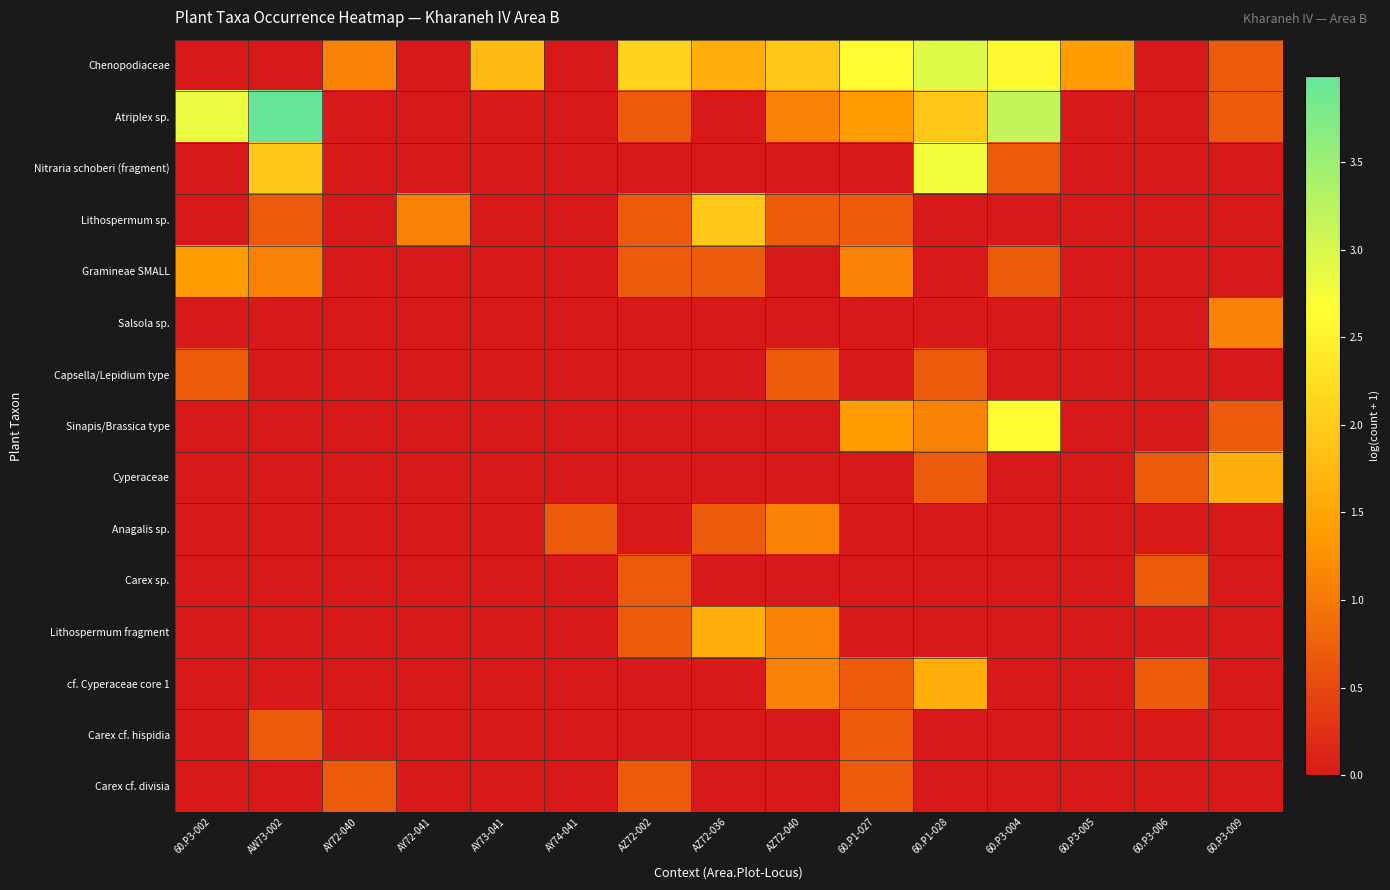

Reading left to right, transcribe all the data shown in this chart.

Chenopodiaceae: 60.P3-002=0.0	AW73-002=0.0	AY72-040=1.1	AY72-041=0.0	AY73-041=1.8	AY74-041=0.0	AZ72-002=2.1	AZ72-036=1.6	AZ72-040=1.9	60.P1-027=2.6	60.P1-028=2.9	60.P3-004=2.6	60.P3-005=1.4	60.P3-006=0.0	60.P3-009=0.7
Atriplex sp.: 60.P3-002=2.8	AW73-002=4.0	AY72-040=0.0	AY72-041=0.0	AY73-041=0.0	AY74-041=0.0	AZ72-002=0.7	AZ72-036=0.0	AZ72-040=1.1	60.P1-027=1.4	60.P1-028=1.9	60.P3-004=3.2	60.P3-005=0.0	60.P3-006=0.0	60.P3-009=0.7
Nitraria schoberi (fragment): 60.P3-002=0.0	AW73-002=1.9	AY72-040=0.0	AY72-041=0.0	AY73-041=0.0	AY74-041=0.0	AZ72-002=0.0	AZ72-036=0.0	AZ72-040=0.0	60.P1-027=0.0	60.P1-028=2.8	60.P3-004=0.7	60.P3-005=0.0	60.P3-006=0.0	60.P3-009=0.0
Lithospermum sp.: 60.P3-002=0.0	AW73-002=0.7	AY72-040=0.0	AY72-041=1.1	AY73-041=0.0	AY74-041=0.0	AZ72-002=0.7	AZ72-036=1.9	AZ72-040=0.7	60.P1-027=0.7	60.P1-028=0.0	60.P3-004=0.0	60.P3-005=0.0	60.P3-006=0.0	60.P3-009=0.0
Gramineae SMALL: 60.P3-002=1.4	AW73-002=1.1	AY72-040=0.0	AY72-041=0.0	AY73-041=0.0	AY74-041=0.0	AZ72-002=0.7	AZ72-036=0.7	AZ72-040=0.0	60.P1-027=1.1	60.P1-028=0.0	60.P3-004=0.7	60.P3-005=0.0	60.P3-006=0.0	60.P3-009=0.0
Salsola sp.: 60.P3-002=0.0	AW73-002=0.0	AY72-040=0.0	AY72-041=0.0	AY73-041=0.0	AY74-041=0.0	AZ72-002=0.0	AZ72-036=0.0	AZ72-040=0.0	60.P1-027=0.0	60.P1-028=0.0	60.P3-004=0.0	60.P3-005=0.0	60.P3-006=0.0	60.P3-009=1.1
Capsella/Lepidium type: 60.P3-002=0.7	AW73-002=0.0	AY72-040=0.0	AY72-041=0.0	AY73-041=0.0	AY74-041=0.0	AZ72-002=0.0	AZ72-036=0.0	AZ72-040=0.7	60.P1-027=0.0	60.P1-028=0.7	60.P3-004=0.0	60.P3-005=0.0	60.P3-006=0.0	60.P3-009=0.0
Sinapis/Brassica type: 60.P3-002=0.0	AW73-002=0.0	AY72-040=0.0	AY72-041=0.0	AY73-041=0.0	AY74-041=0.0	AZ72-002=0.0	AZ72-036=0.0	AZ72-040=0.0	60.P1-027=1.4	60.P1-028=1.1	60.P3-004=2.6	60.P3-005=0.0	60.P3-006=0.0	60.P3-009=0.7
Cyperaceae: 60.P3-002=0.0	AW73-002=0.0	AY72-040=0.0	AY72-041=0.0	AY73-041=0.0	AY74-041=0.0	AZ72-002=0.0	AZ72-036=0.0	AZ72-040=0.0	60.P1-027=0.0	60.P1-028=0.7	60.P3-004=0.0	60.P3-005=0.0	60.P3-006=0.7	60.P3-009=1.6
Anagalis sp.: 60.P3-002=0.0	AW73-002=0.0	AY72-040=0.0	AY72-041=0.0	AY73-041=0.0	AY74-041=0.7	AZ72-002=0.0	AZ72-036=0.7	AZ72-040=1.1	60.P1-027=0.0	60.P1-028=0.0	60.P3-004=0.0	60.P3-005=0.0	60.P3-006=0.0	60.P3-009=0.0
Carex sp.: 60.P3-002=0.0	AW73-002=0.0	AY72-040=0.0	AY72-041=0.0	AY73-041=0.0	AY74-041=0.0	AZ72-002=0.7	AZ72-036=0.0	AZ72-040=0.0	60.P1-027=0.0	60.P1-028=0.0	60.P3-004=0.0	60.P3-005=0.0	60.P3-006=0.7	60.P3-009=0.0
Lithospermum fragment: 60.P3-002=0.0	AW73-002=0.0	AY72-040=0.0	AY72-041=0.0	AY73-041=0.0	AY74-041=0.0	AZ72-002=0.7	AZ72-036=1.6	AZ72-040=1.1	60.P1-027=0.0	60.P1-028=0.0	60.P3-004=0.0	60.P3-005=0.0	60.P3-006=0.0	60.P3-009=0.0
cf. Cyperaceae core 1: 60.P3-002=0.0	AW73-002=0.0	AY72-040=0.0	AY72-041=0.0	AY73-041=0.0	AY74-041=0.0	AZ72-002=0.0	AZ72-036=0.0	AZ72-040=1.1	60.P1-027=0.7	60.P1-028=1.6	60.P3-004=0.0	60.P3-005=0.0	60.P3-006=0.7	60.P3-009=0.0
Carex cf. hispidia: 60.P3-002=0.0	AW73-002=0.7	AY72-040=0.0	AY72-041=0.0	AY73-041=0.0	AY74-041=0.0	AZ72-002=0.0	AZ72-036=0.0	AZ72-040=0.0	60.P1-027=0.7	60.P1-028=0.0	60.P3-004=0.0	60.P3-005=0.0	60.P3-006=0.0	60.P3-009=0.0
Carex cf. divisia: 60.P3-002=0.0	AW73-002=0.0	AY72-040=0.7	AY72-041=0.0	AY73-041=0.0	AY74-041=0.0	AZ72-002=0.7	AZ72-036=0.0	AZ72-040=0.0	60.P1-027=0.7	60.P1-028=0.0	60.P3-004=0.0	60.P3-005=0.0	60.P3-006=0.0	60.P3-009=0.0